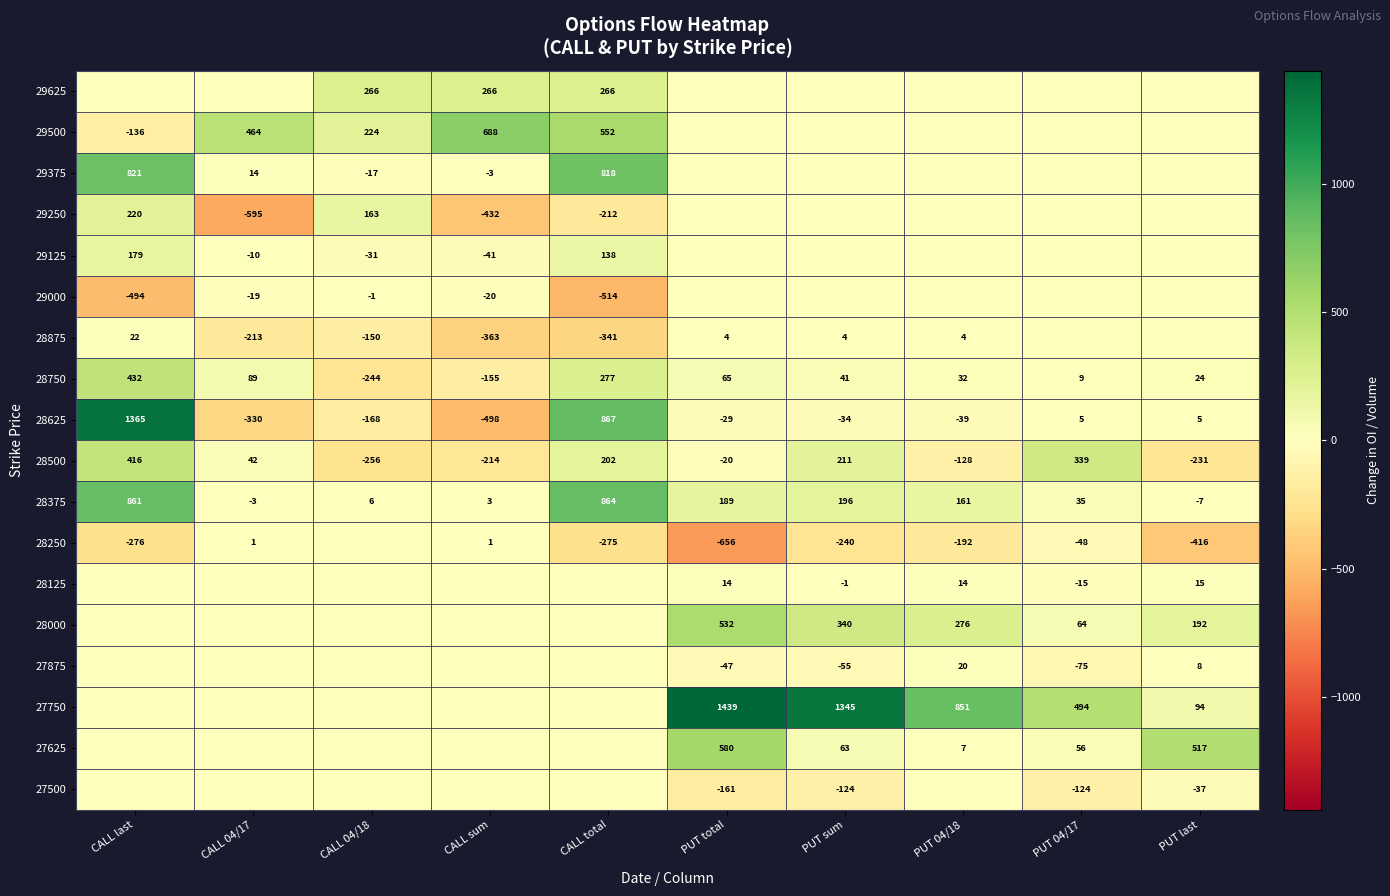

What is the highest value of the 28375 series?

864